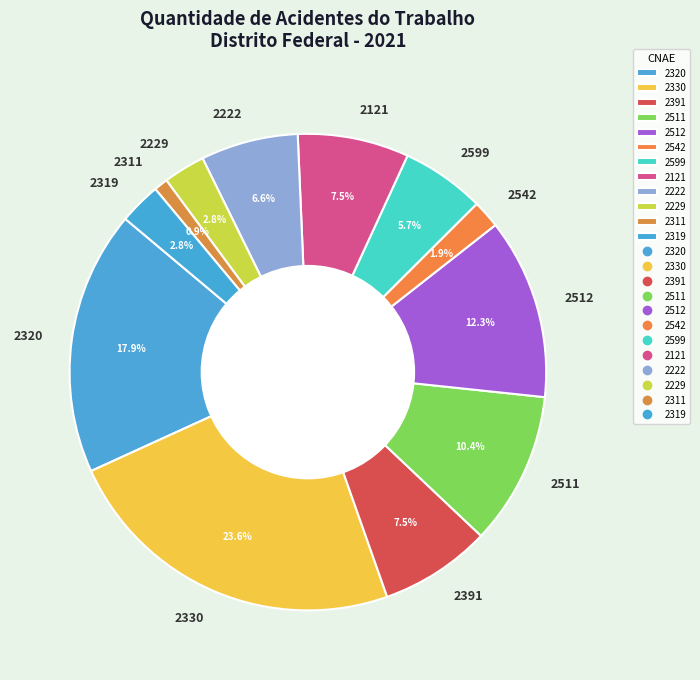

Which slice is the smallest?

2311